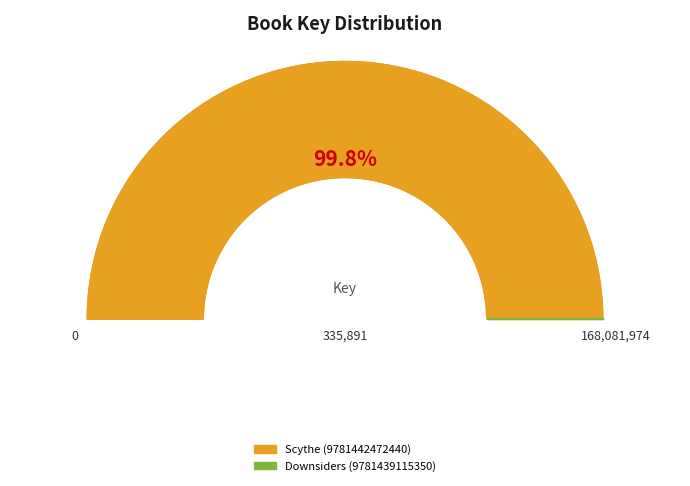

How many slices are in this pie chart?

2